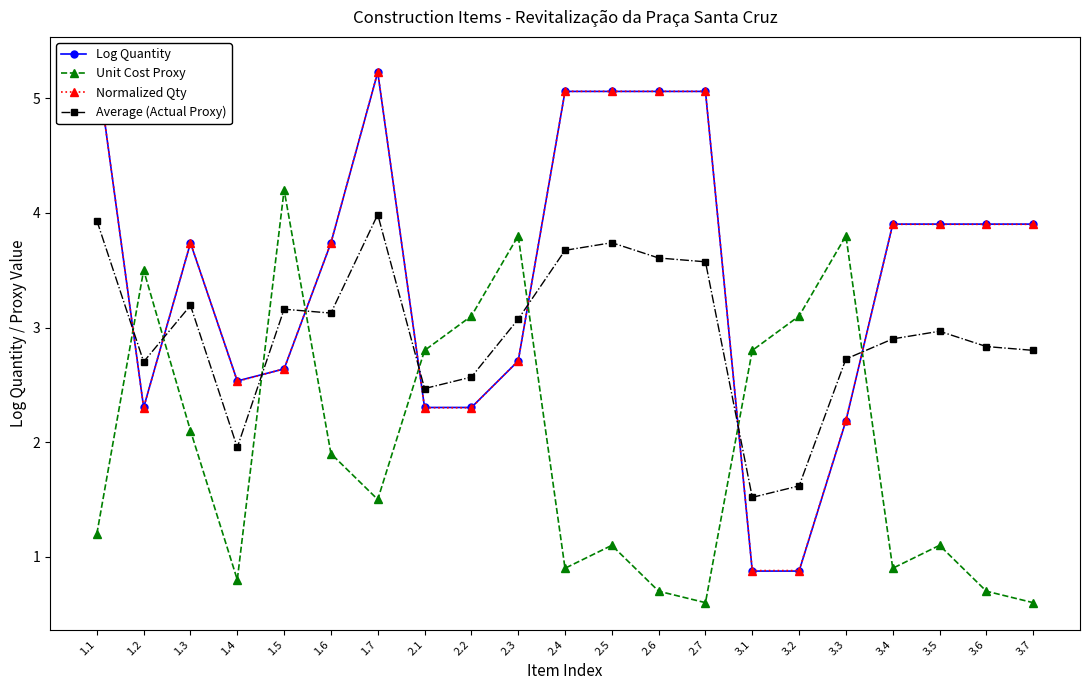

At which label does Log Quantity first exceed 3?

1.1